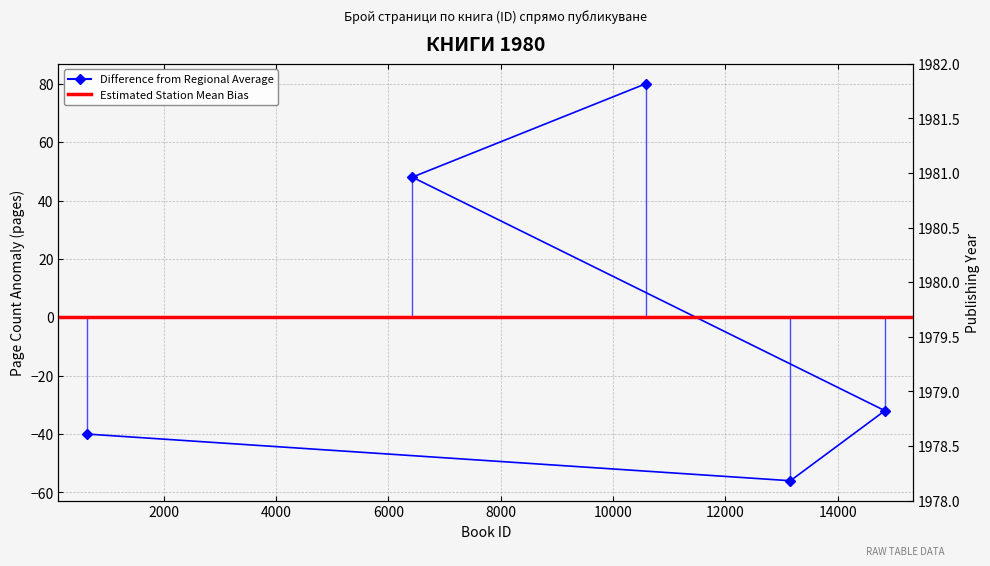

True or false: there are more than 1 points higher than both neighbors.

False